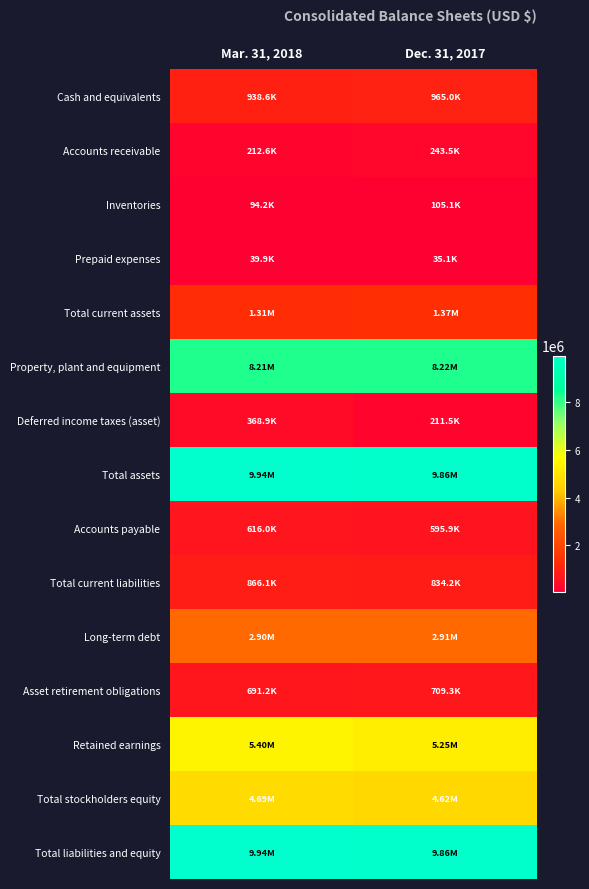

At which category is the sum across all series the highest?

Mar. 31, 2018